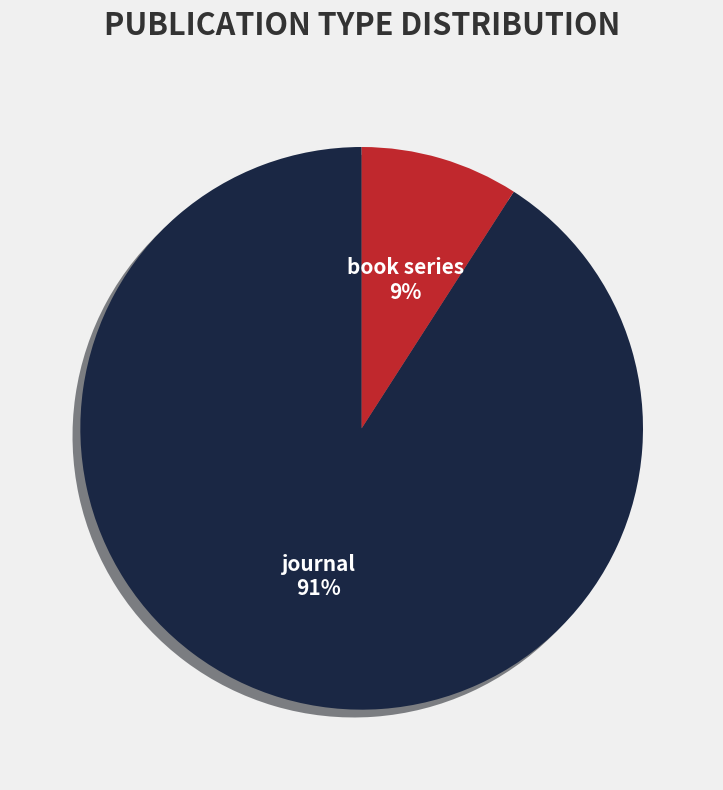

Do journal and book series together represent more than half of the pie?

Yes